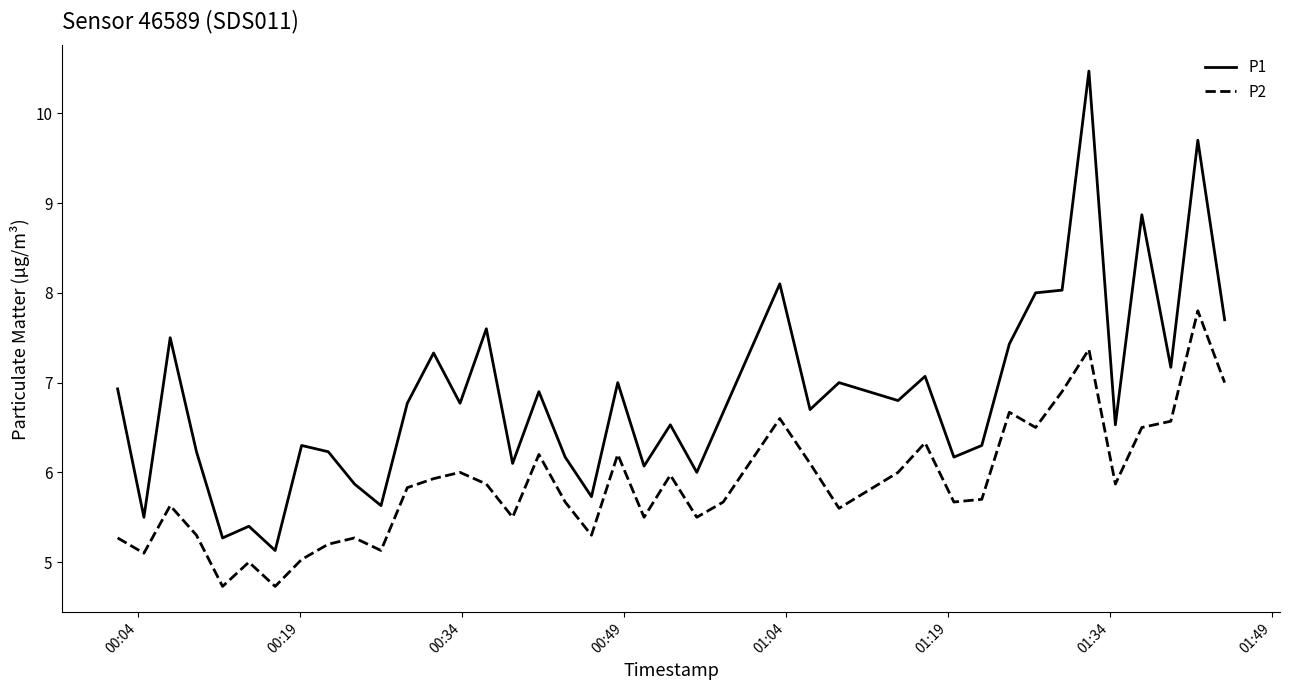

What is the maximum value for P2?

7.8